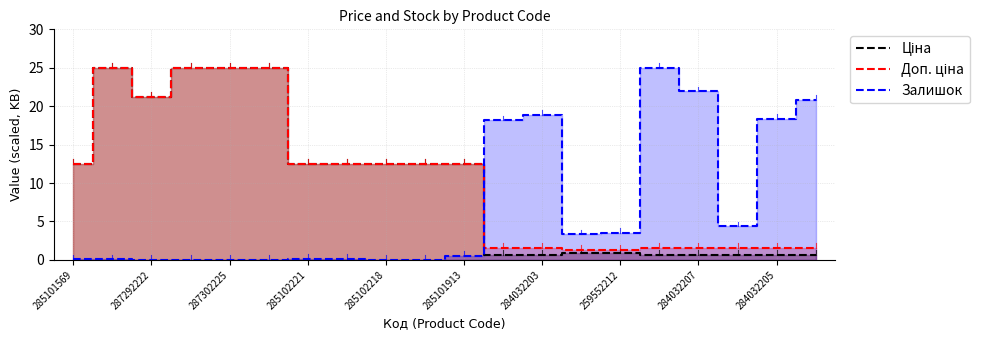

What is the total value across all series at 284032207?

24.2